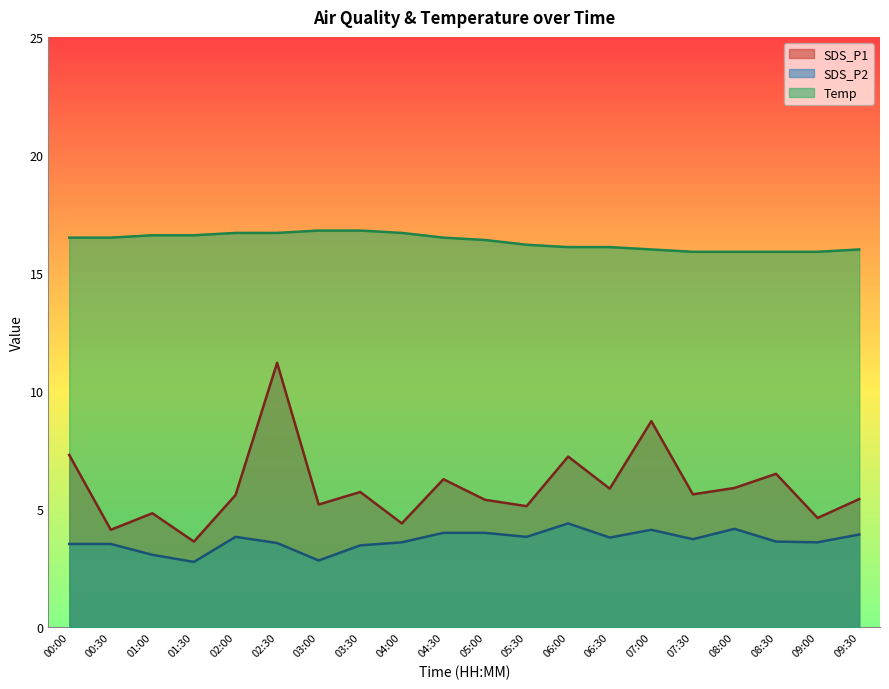

Reading left to right, list all the values displayed in this chart.

SDS_P1: 00:00=7.3	00:30=4.1	01:00=4.8	01:30=3.6	02:00=5.6	02:30=11.2	03:00=5.2	03:30=5.7	04:00=4.4	04:30=6.3	05:00=5.4	05:30=5.1	06:00=7.2	06:30=5.9	07:00=8.7	07:30=5.6	08:00=5.9	08:30=6.5	09:00=4.6	09:30=5.4
SDS_P2: 00:00=3.5	00:30=3.5	01:00=3.1	01:30=2.8	02:00=3.8	02:30=3.6	03:00=2.8	03:30=3.5	04:00=3.6	04:30=4.0	05:00=4.0	05:30=3.8	06:00=4.4	06:30=3.8	07:00=4.1	07:30=3.7	08:00=4.2	08:30=3.6	09:00=3.6	09:30=3.9
Temp: 00:00=16.5	00:30=16.5	01:00=16.6	01:30=16.6	02:00=16.7	02:30=16.7	03:00=16.8	03:30=16.8	04:00=16.7	04:30=16.5	05:00=16.4	05:30=16.2	06:00=16.1	06:30=16.1	07:00=16.0	07:30=15.9	08:00=15.9	08:30=15.9	09:00=15.9	09:30=16.0